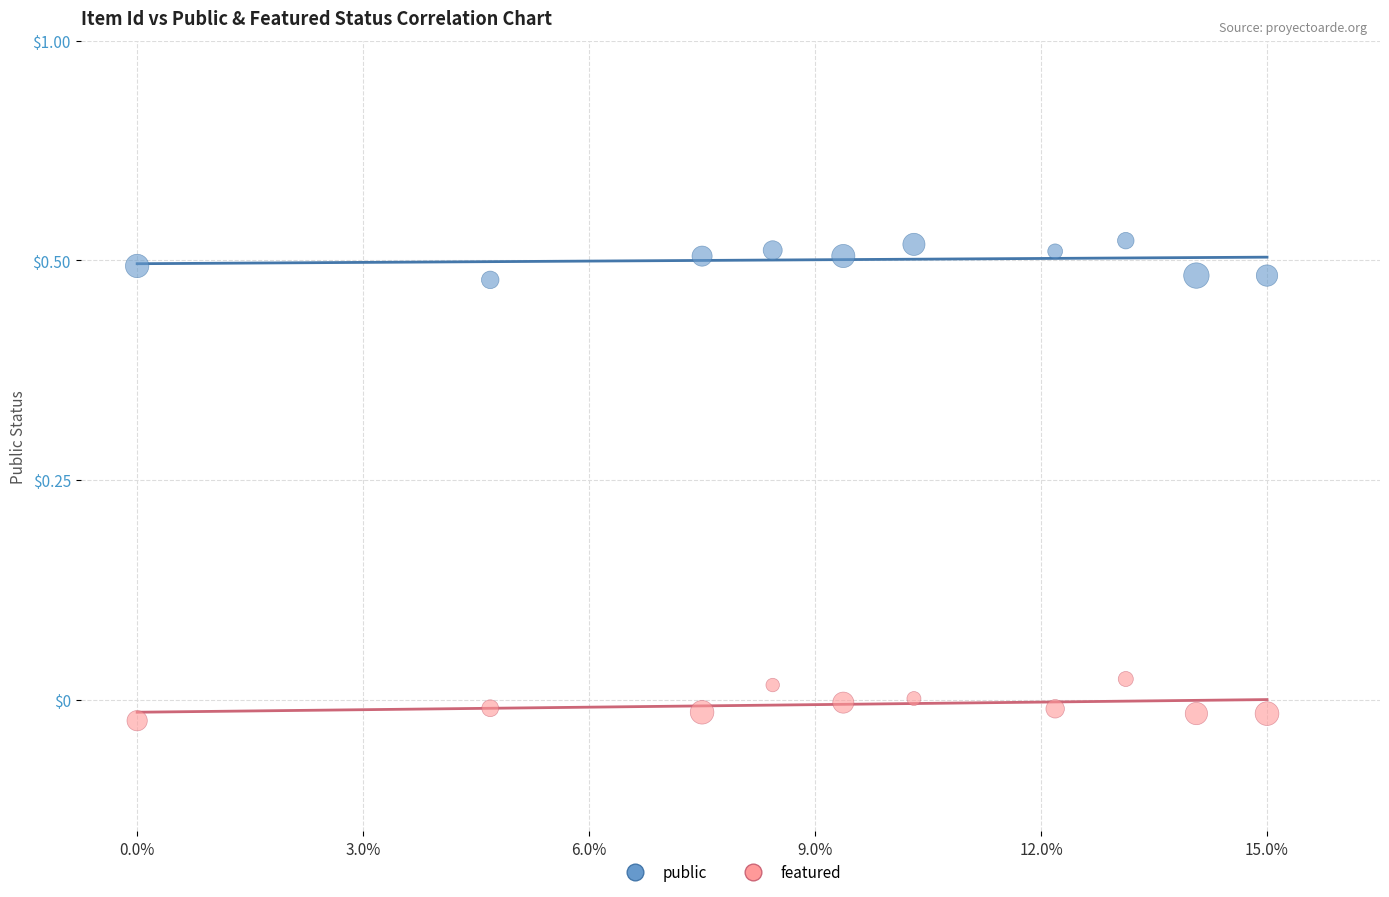

What are all the series names shown in the legend?

public, featured